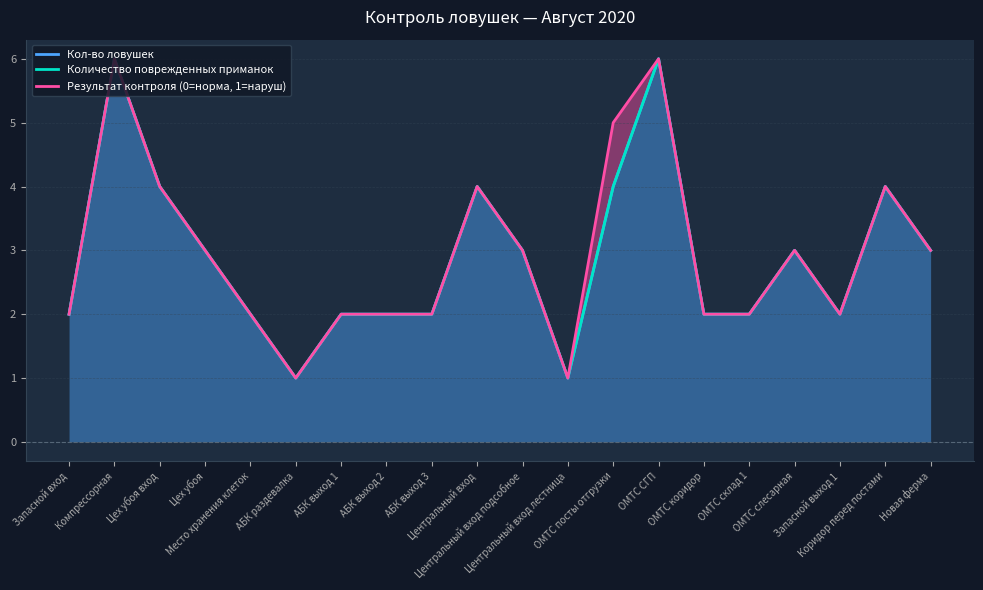

How many values in the Количество поврежденных приманок series exceed 3?

6